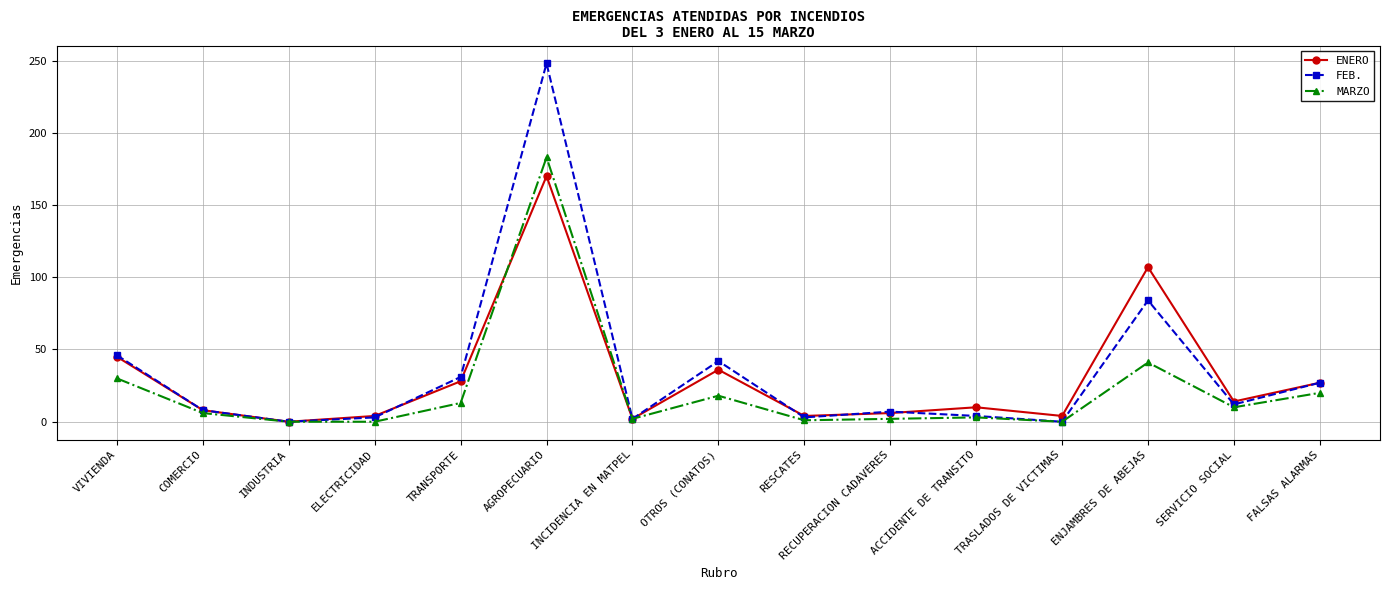

What is the highest value of the ENERO series?

170